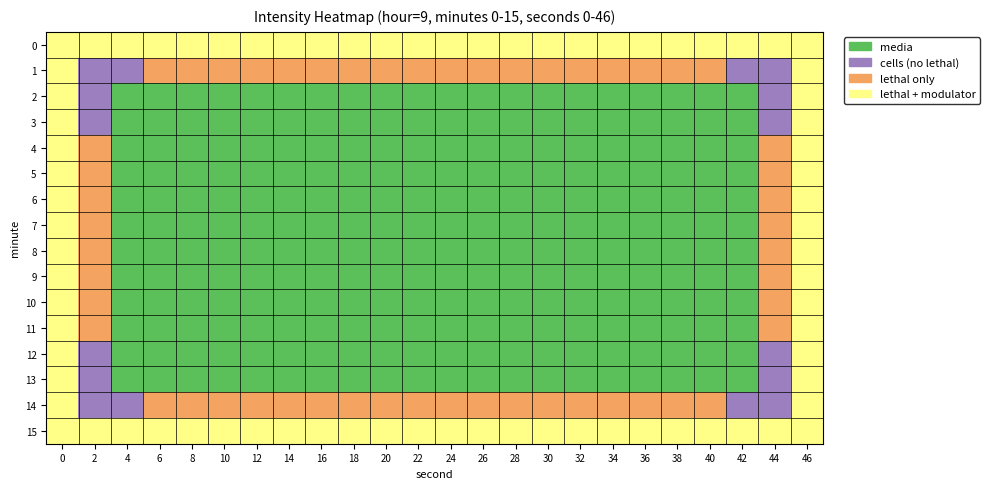

Reading right to left, list all the values displayed in this chart.

0: 46=0	44=0	42=0	40=0	38=0	36=0	34=0	32=0	30=0	28=0	26=0	24=0	22=0	20=0	18=0	16=0	14=0	12=0	10=0	8=0	6=0	4=0	2=0	0=0
1: 46=0	44=2	42=2	40=1	38=1	36=1	34=1	32=1	30=1	28=1	26=1	24=1	22=1	20=1	18=1	16=1	14=1	12=1	10=1	8=1	6=1	4=2	2=2	0=0
2: 46=0	44=2	42=3	40=3	38=3	36=3	34=3	32=3	30=3	28=3	26=3	24=3	22=3	20=3	18=3	16=3	14=3	12=3	10=3	8=3	6=3	4=3	2=2	0=0
3: 46=0	44=2	42=3	40=3	38=3	36=3	34=3	32=3	30=3	28=3	26=3	24=3	22=3	20=3	18=3	16=3	14=3	12=3	10=3	8=3	6=3	4=3	2=2	0=0
4: 46=0	44=1	42=3	40=3	38=3	36=3	34=3	32=3	30=3	28=3	26=3	24=3	22=3	20=3	18=3	16=3	14=3	12=3	10=3	8=3	6=3	4=3	2=1	0=0
5: 46=0	44=1	42=3	40=3	38=3	36=3	34=3	32=3	30=3	28=3	26=3	24=3	22=3	20=3	18=3	16=3	14=3	12=3	10=3	8=3	6=3	4=3	2=1	0=0
6: 46=0	44=1	42=3	40=3	38=3	36=3	34=3	32=3	30=3	28=3	26=3	24=3	22=3	20=3	18=3	16=3	14=3	12=3	10=3	8=3	6=3	4=3	2=1	0=0
7: 46=0	44=1	42=3	40=3	38=3	36=3	34=3	32=3	30=3	28=3	26=3	24=3	22=3	20=3	18=3	16=3	14=3	12=3	10=3	8=3	6=3	4=3	2=1	0=0
8: 46=0	44=1	42=3	40=3	38=3	36=3	34=3	32=3	30=3	28=3	26=3	24=3	22=3	20=3	18=3	16=3	14=3	12=3	10=3	8=3	6=3	4=3	2=1	0=0
9: 46=0	44=1	42=3	40=3	38=3	36=3	34=3	32=3	30=3	28=3	26=3	24=3	22=3	20=3	18=3	16=3	14=3	12=3	10=3	8=3	6=3	4=3	2=1	0=0
10: 46=0	44=1	42=3	40=3	38=3	36=3	34=3	32=3	30=3	28=3	26=3	24=3	22=3	20=3	18=3	16=3	14=3	12=3	10=3	8=3	6=3	4=3	2=1	0=0
11: 46=0	44=1	42=3	40=3	38=3	36=3	34=3	32=3	30=3	28=3	26=3	24=3	22=3	20=3	18=3	16=3	14=3	12=3	10=3	8=3	6=3	4=3	2=1	0=0
12: 46=0	44=2	42=3	40=3	38=3	36=3	34=3	32=3	30=3	28=3	26=3	24=3	22=3	20=3	18=3	16=3	14=3	12=3	10=3	8=3	6=3	4=3	2=2	0=0
13: 46=0	44=2	42=3	40=3	38=3	36=3	34=3	32=3	30=3	28=3	26=3	24=3	22=3	20=3	18=3	16=3	14=3	12=3	10=3	8=3	6=3	4=3	2=2	0=0
14: 46=0	44=2	42=2	40=1	38=1	36=1	34=1	32=1	30=1	28=1	26=1	24=1	22=1	20=1	18=1	16=1	14=1	12=1	10=1	8=1	6=1	4=2	2=2	0=0
15: 46=0	44=0	42=0	40=0	38=0	36=0	34=0	32=0	30=0	28=0	26=0	24=0	22=0	20=0	18=0	16=0	14=0	12=0	10=0	8=0	6=0	4=0	2=0	0=0